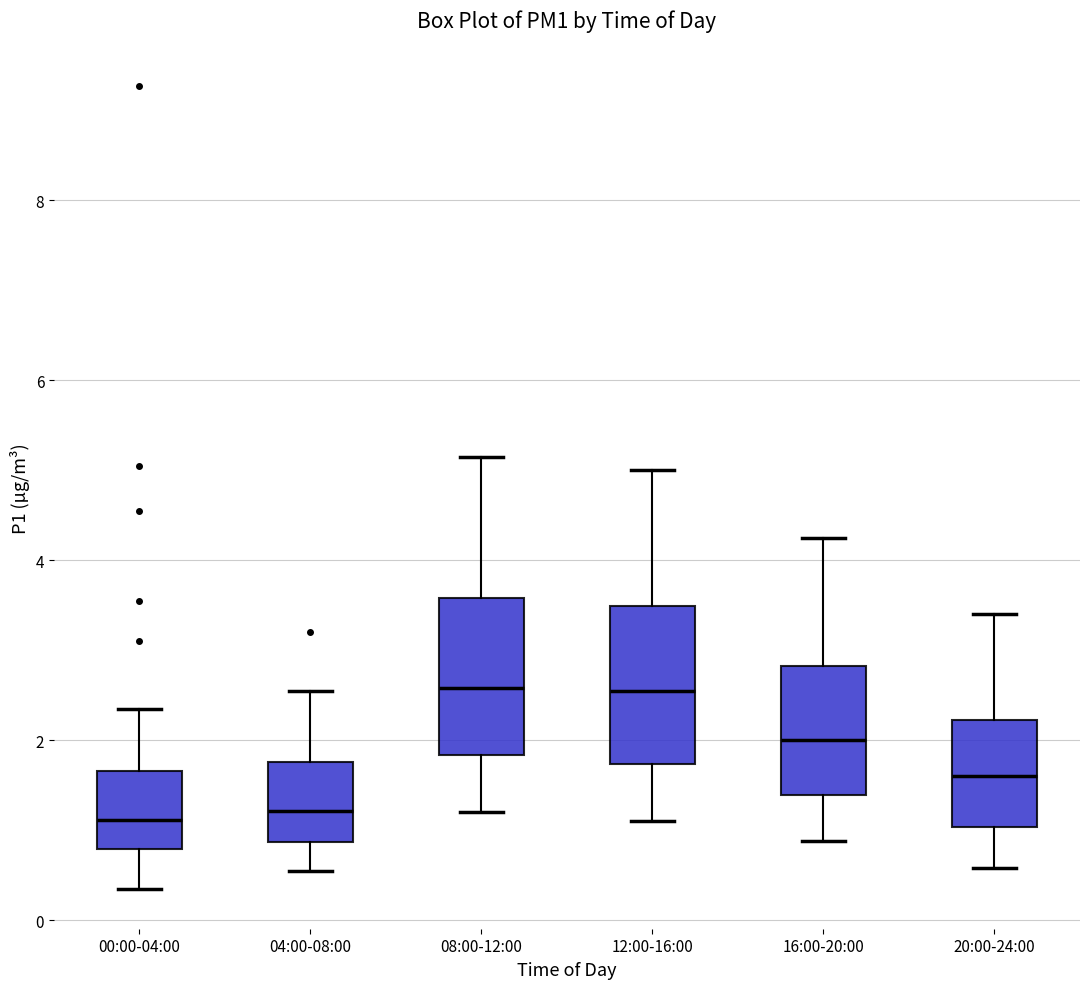

Reading left to right, transcribe this box plot: for each box, give where its median line is, the range the box spans, and where its two whiskers end, as read against the y-axis. The values are not printed on the chart, so give them approximately, as read against the axis.

00:00-04:00: median 1.2, box 0.8 to 1.6, whiskers 0.4 to 2.4
04:00-08:00: median 1.2, box 0.8 to 1.8, whiskers 0.6 to 2.6
08:00-12:00: median 2.6, box 1.8 to 3.6, whiskers 1.2 to 5.2
12:00-16:00: median 2.6, box 1.8 to 3.4, whiskers 1.2 to 5.0
16:00-20:00: median 2.0, box 1.4 to 2.8, whiskers 0.8 to 4.2
20:00-24:00: median 1.6, box 1.0 to 2.2, whiskers 0.6 to 3.4